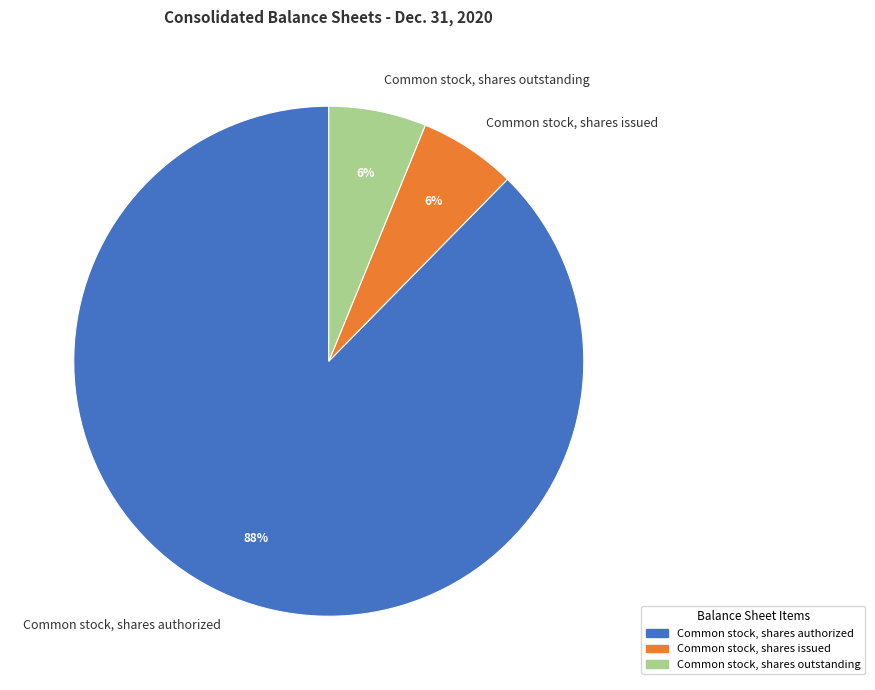

Which category has the biggest portion of the pie?

Common stock, shares authorized